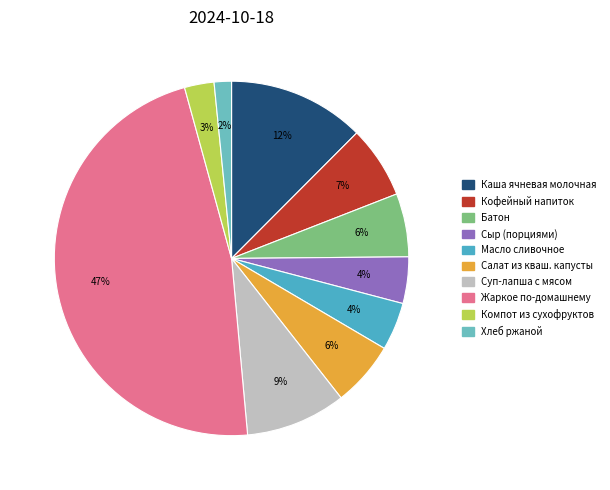

Count the number of slices in the pie.

10